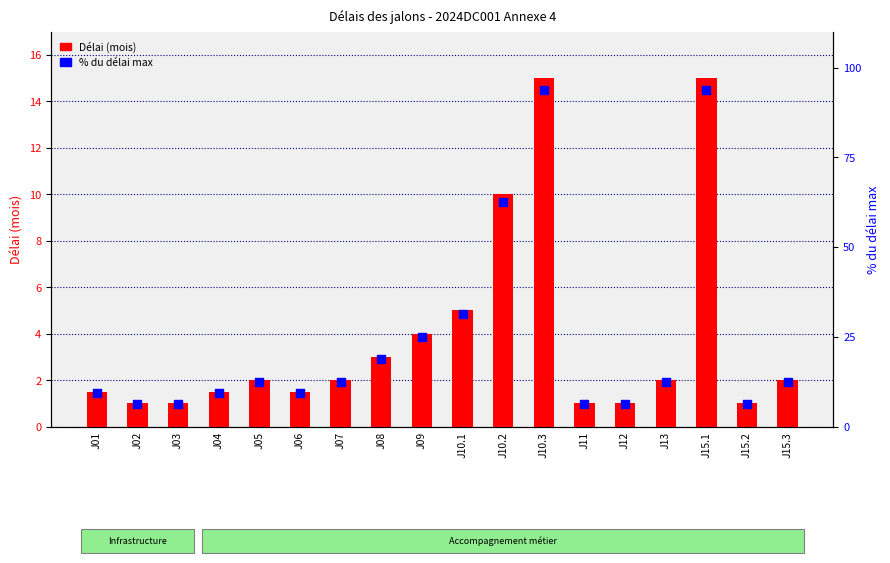

Which series contains the lowest Y value?

Délai (mois)